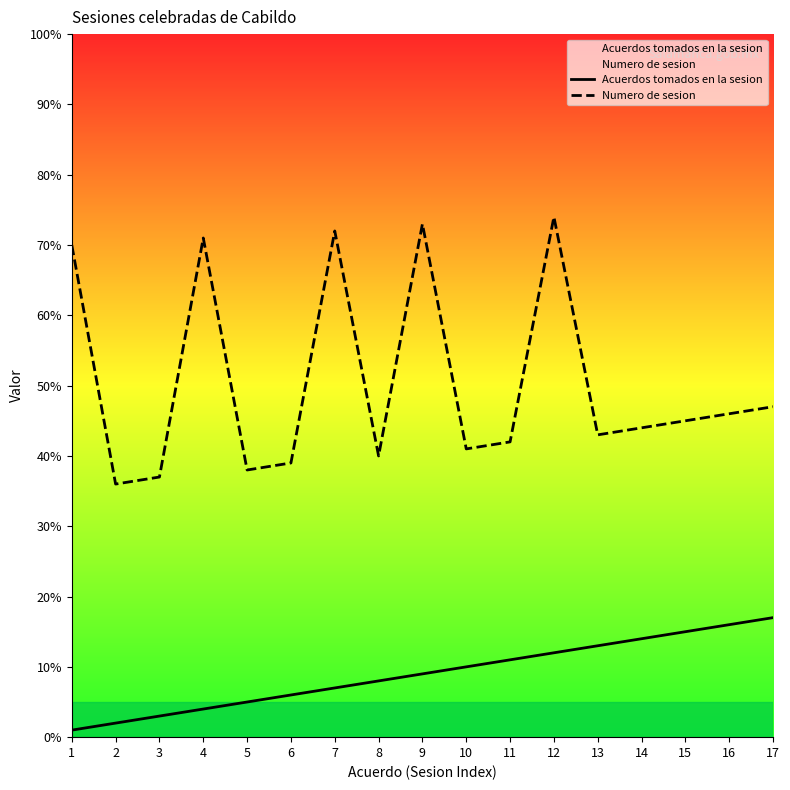

What are all the series names shown in the legend?

Acuerdos tomados en la sesion, Numero de sesion